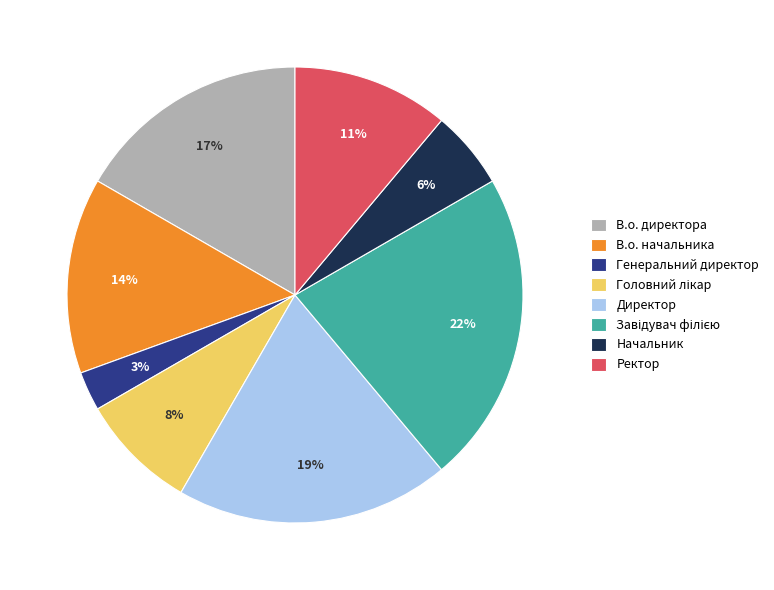

True or false: В.о. начальника accounts for 14% of the total.

True